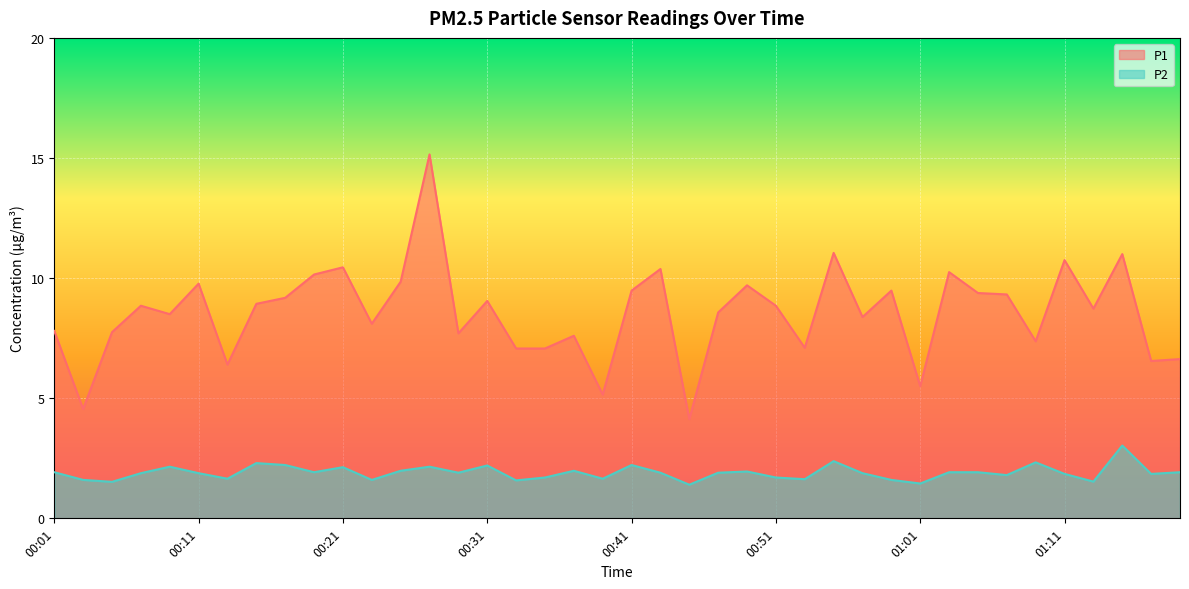

True or false: P1 has a value of 9.2 at 00:17.

True